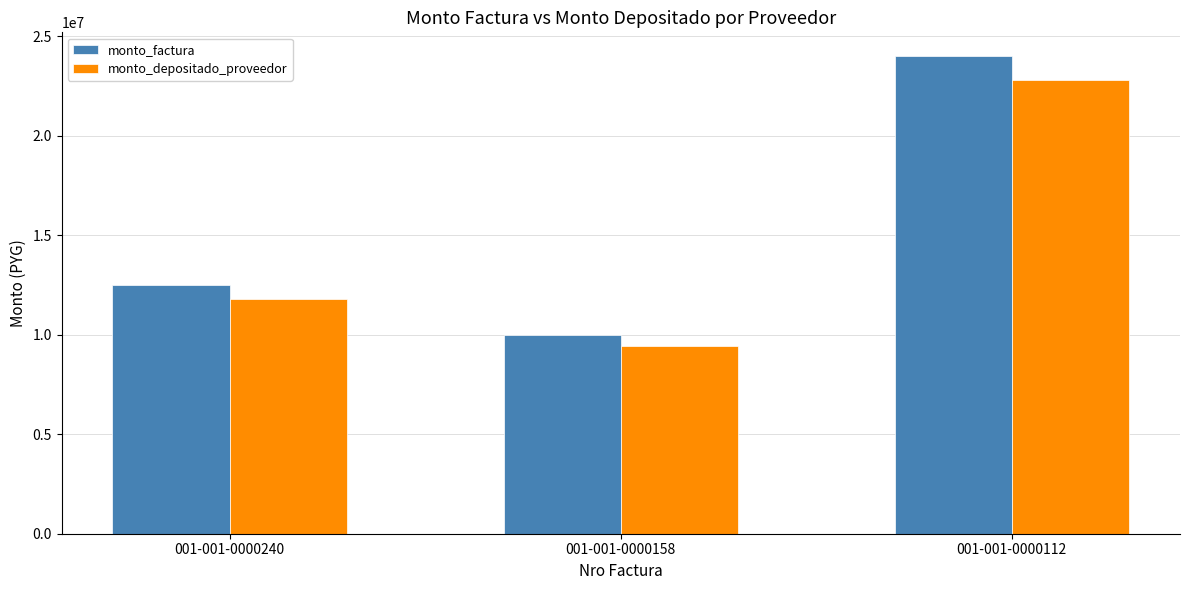

What is the value of the monto_factura bar at the 1st from the left?

12500000